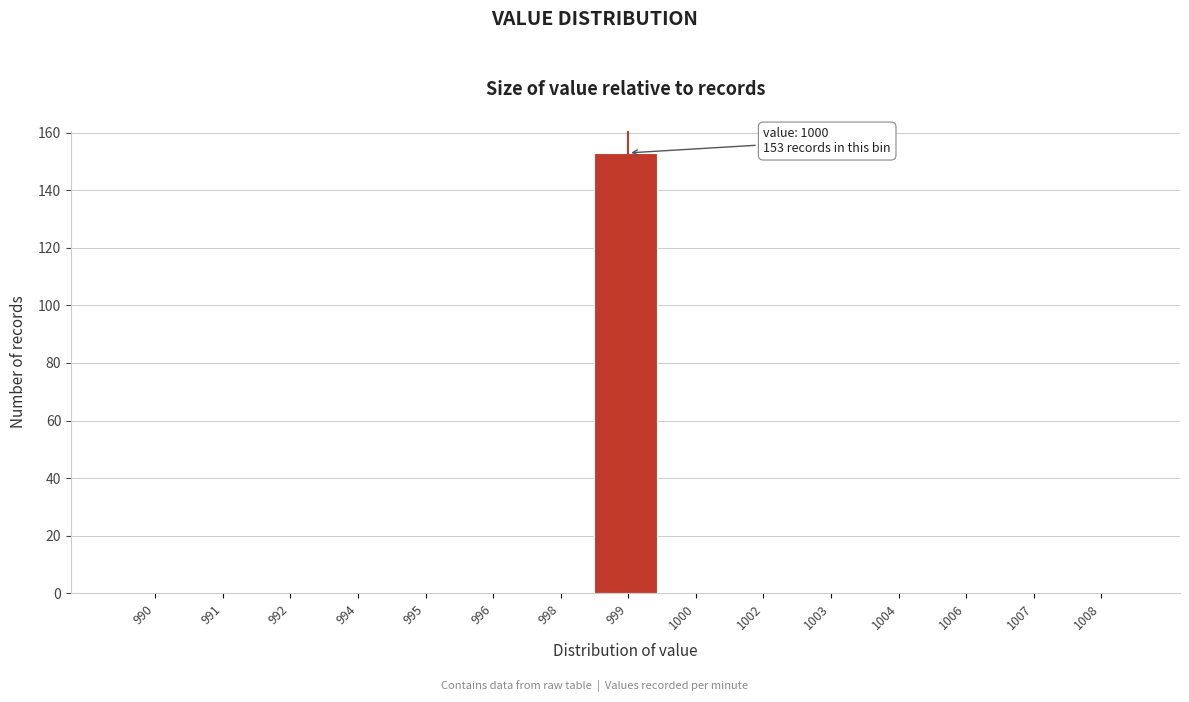

Reading left to right, extract all data points from this chart.

990=0	991=0	992=0	994=0	995=0	996=0	998=0	999=153	1000=0	1002=0	1003=0	1004=0	1006=0	1007=0	1008=0